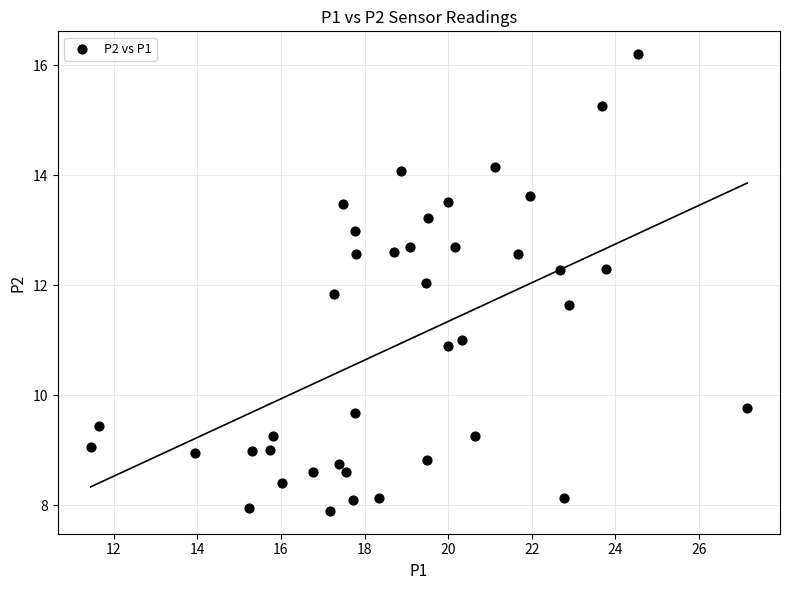

What is the range of X values (max minus min)?

15.7